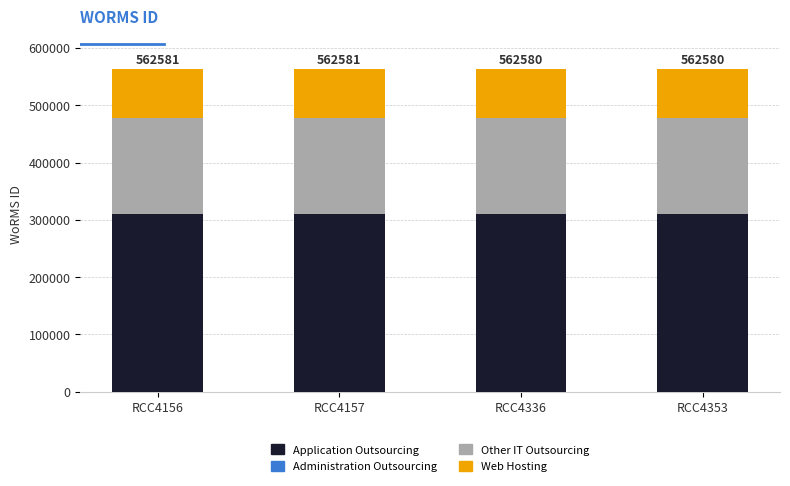

The value of Application Outsourcing at RCC4336 is 87238.7. True or false?

False